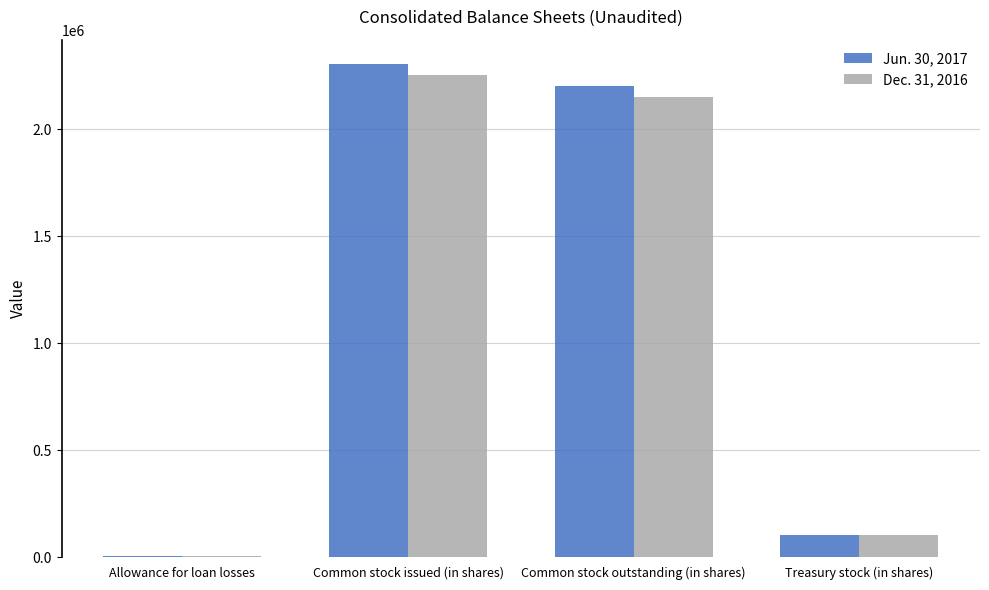

What is the total value across all series at Common stock issued (in shares)?

4557336